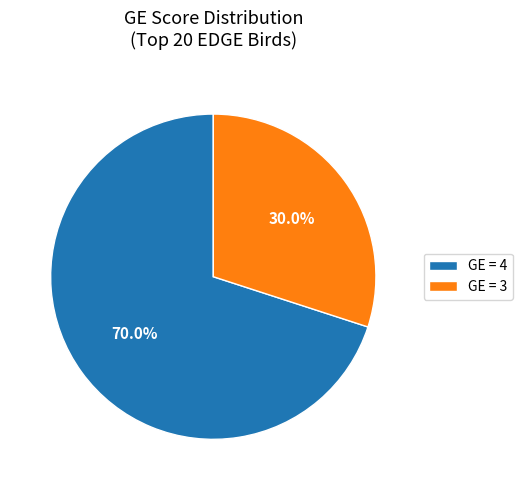

What is the largest slice in the pie chart?

GE = 4